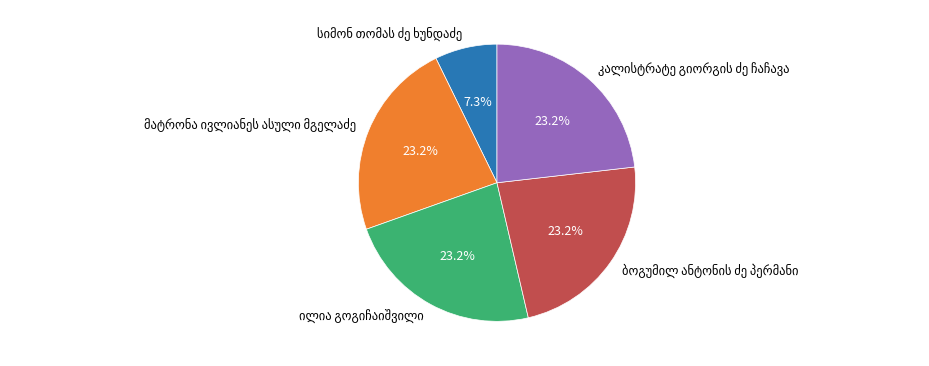

To the nearest percent, what is the average slice percentage?

20%